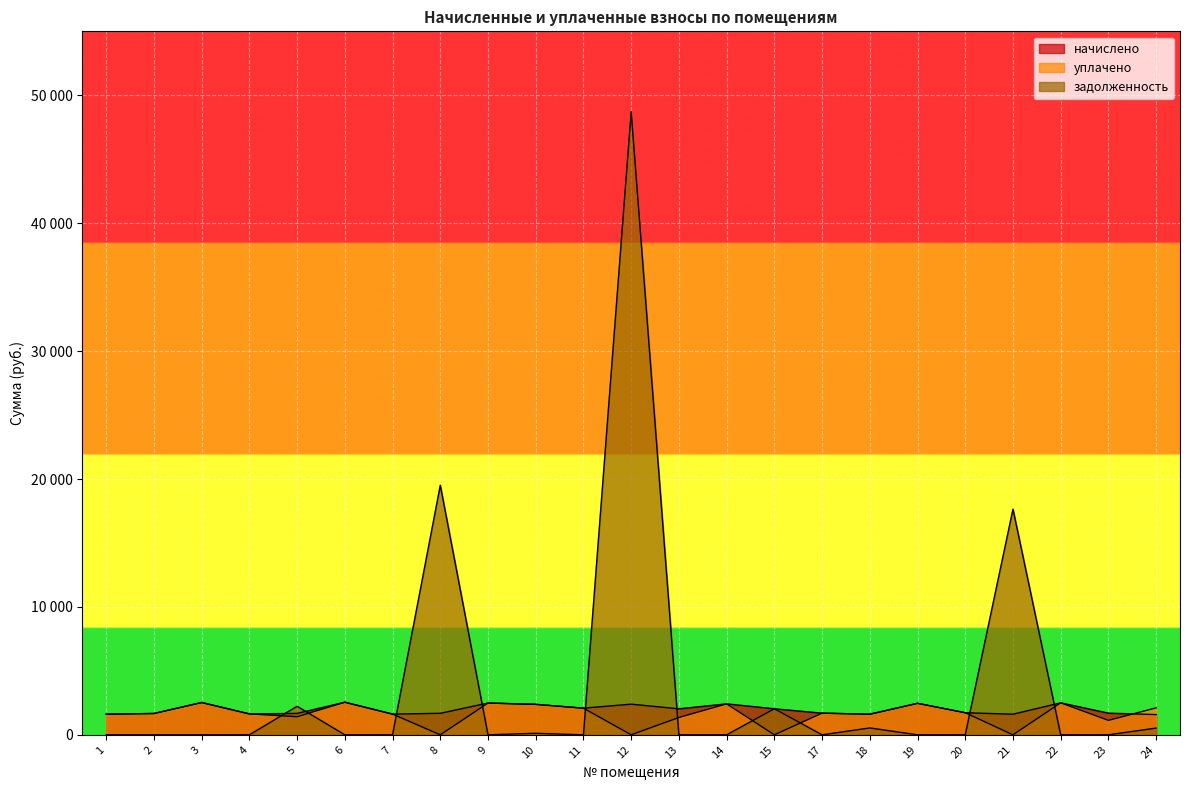

How many values in the уплачено series are below 1666?

11